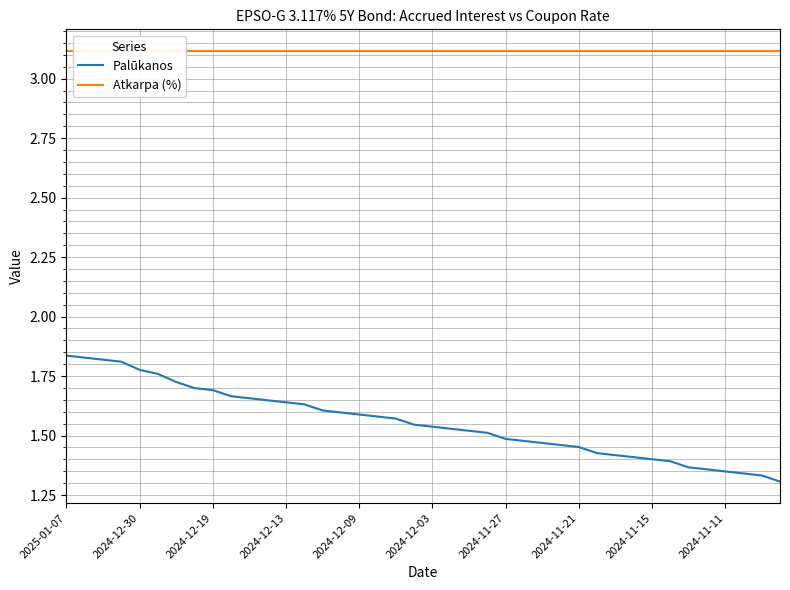

True or false: Palūkanos has a value of 1.3 at 2024-11-11.

True